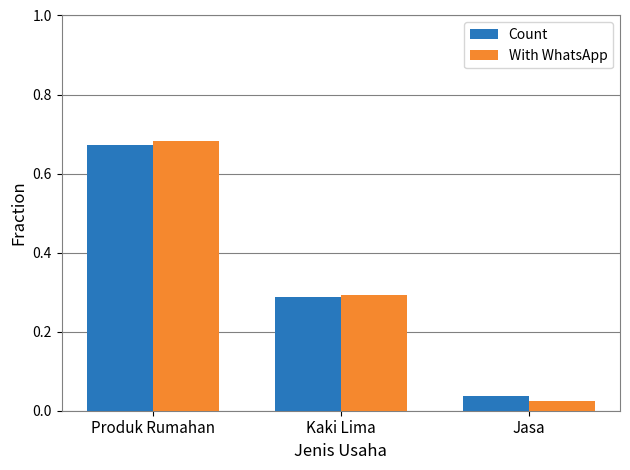

Where is With WhatsApp nearest to the value 0?

Jasa